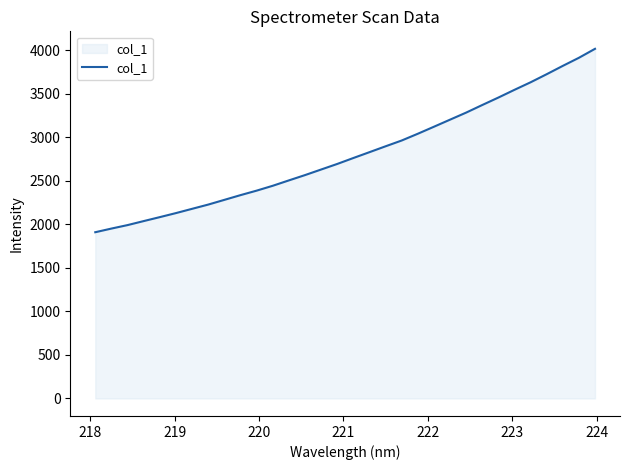

How many lines are shown in the chart?

1